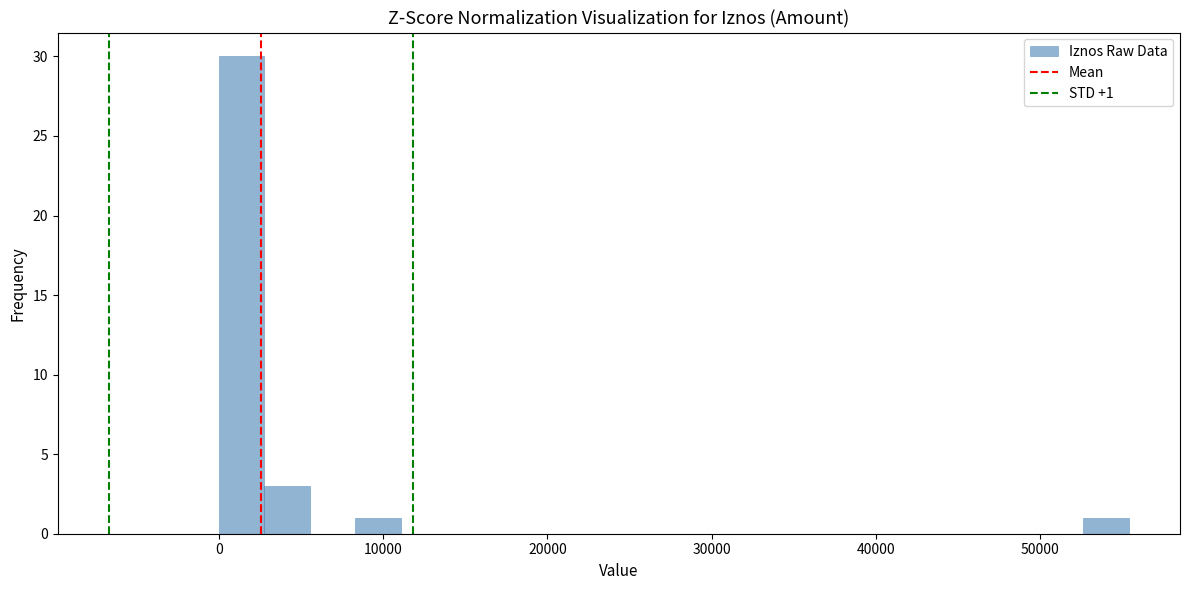

Around what value on the x-axis is the tallest bar? Give the approximate position of its centre, as read against the axis.

1000